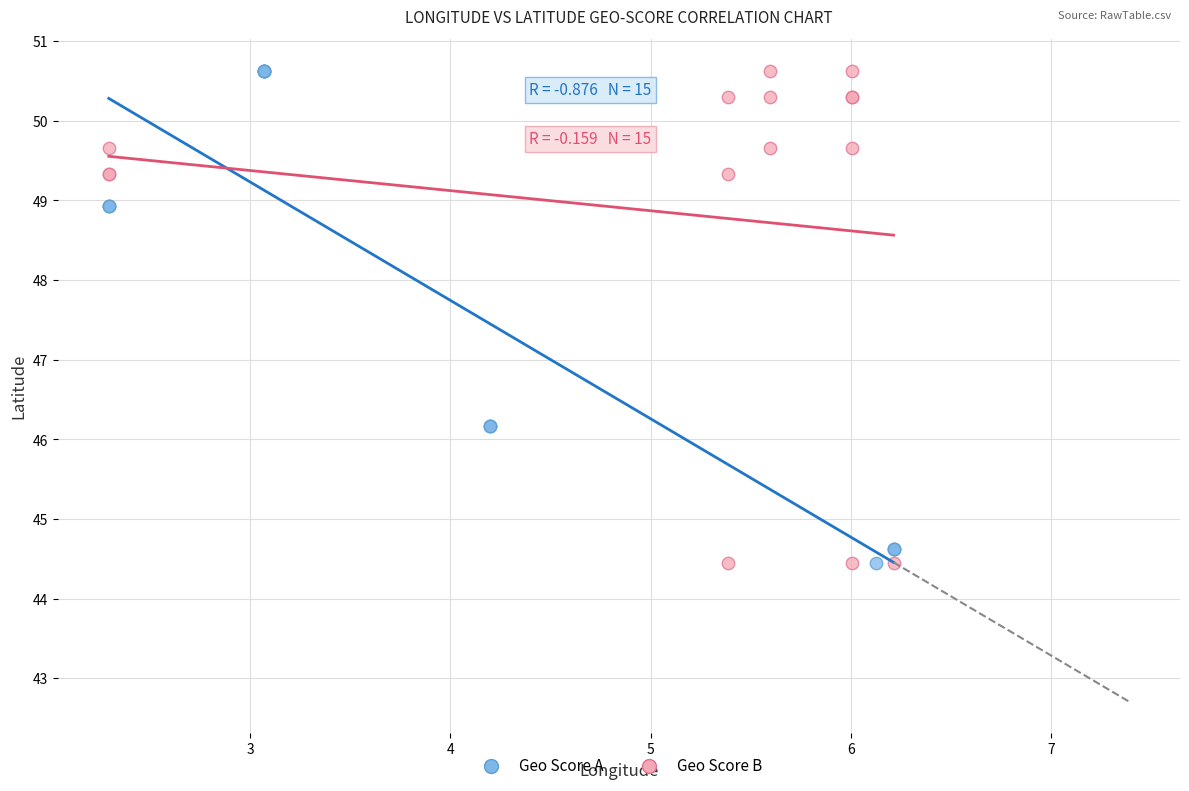

What are all the series names shown in the legend?

Geo Score A, Geo Score B